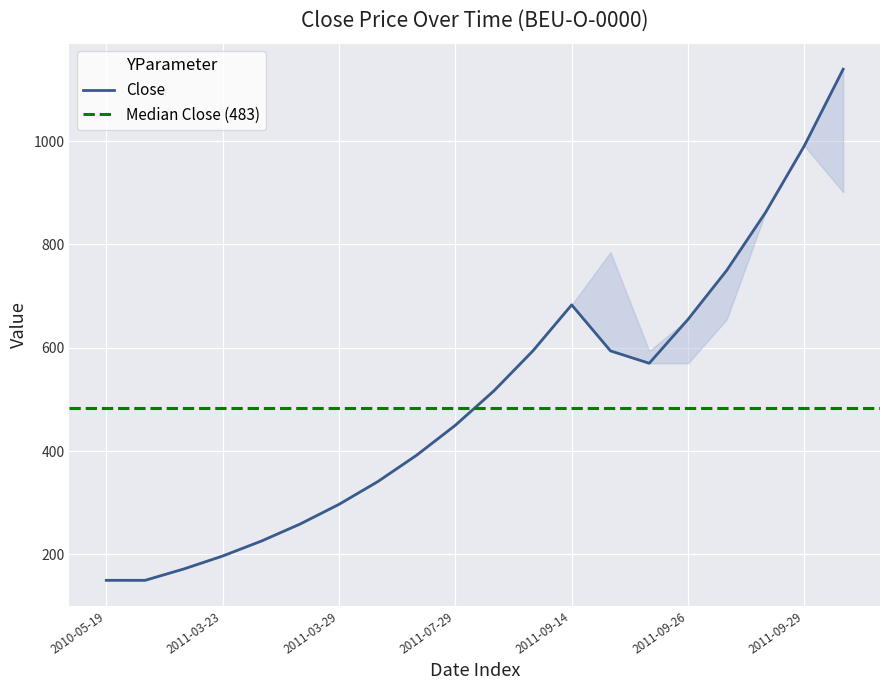

At which label is High closest to 644?

2011-09-26